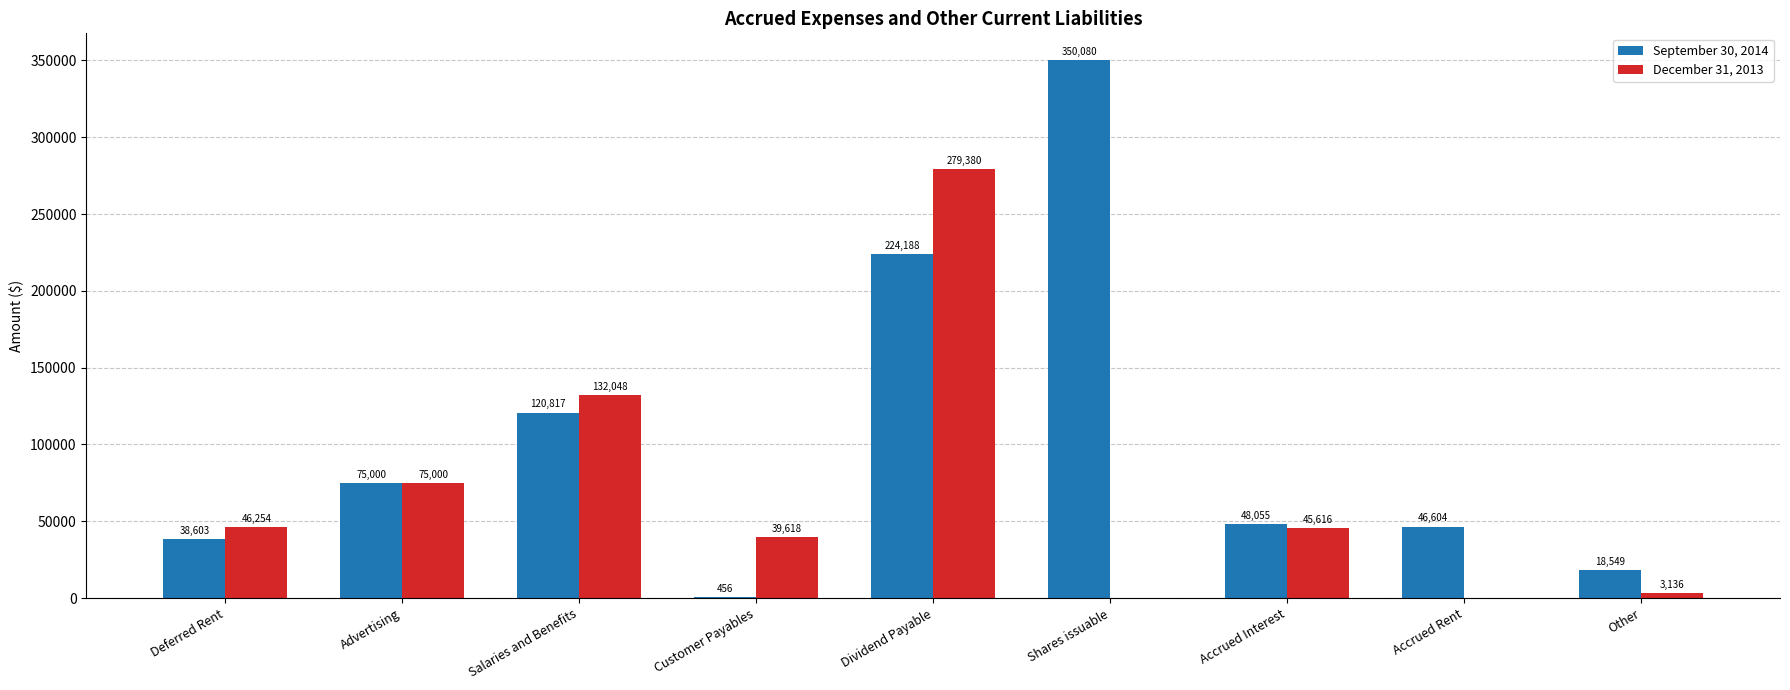

What is the greatest value displayed?

350080